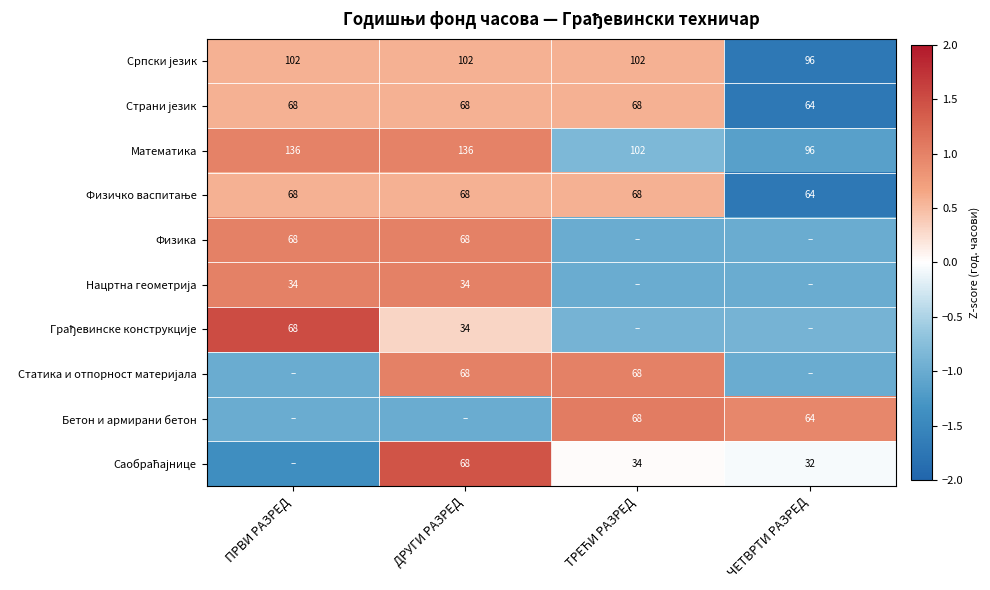

What is the difference between the highest and lowest values at ЧЕТВРТИ РАЗРЕД?

2.7